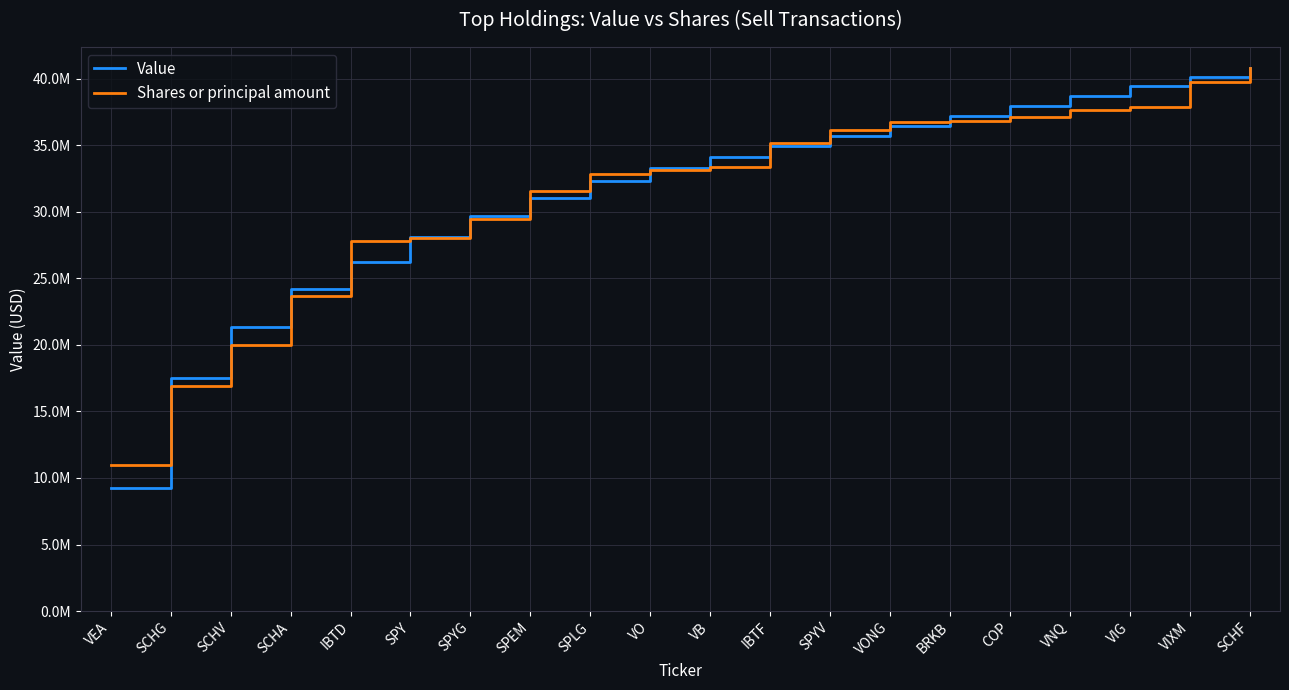

Where do Shares or principal amount and Value first cross each other?

VEA and SCHG